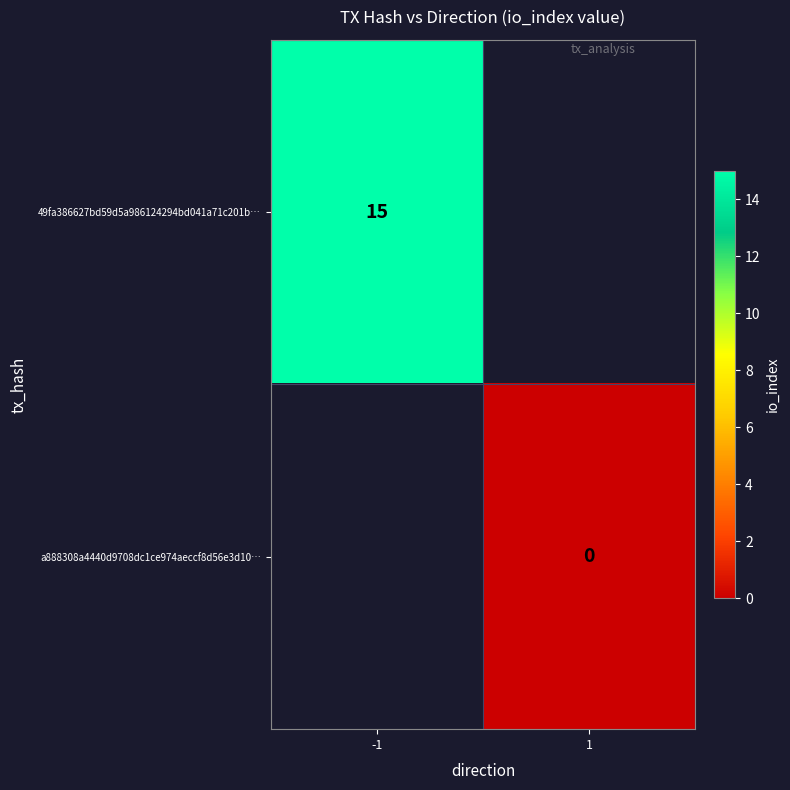

Is it true that 49fa386627bd59d5a986124294bd041a71c201b… equals 4.3 at -1?

False